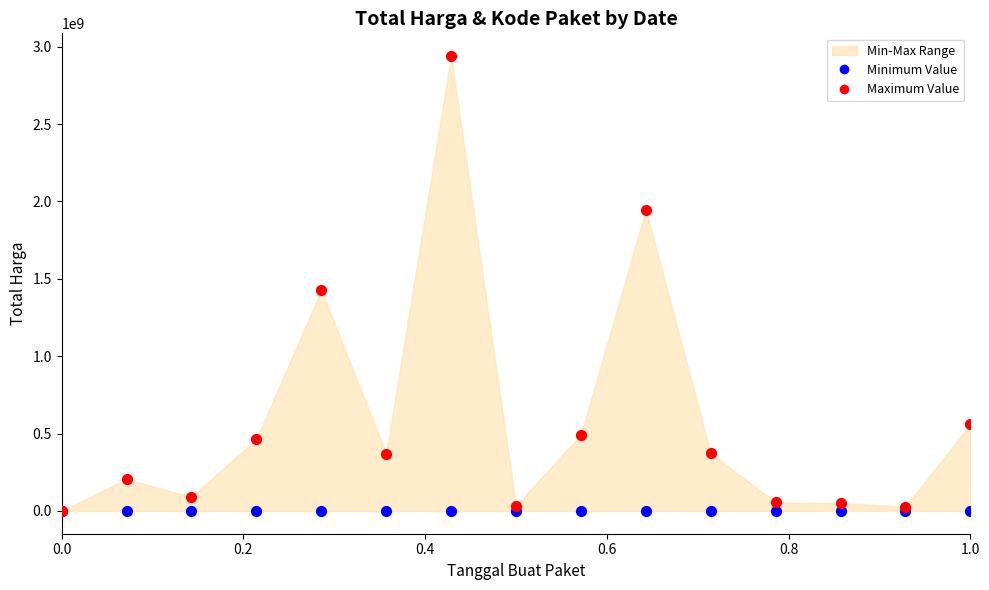

In the Maximum Value series, what Y value is closest to 1469783420?

1425867900